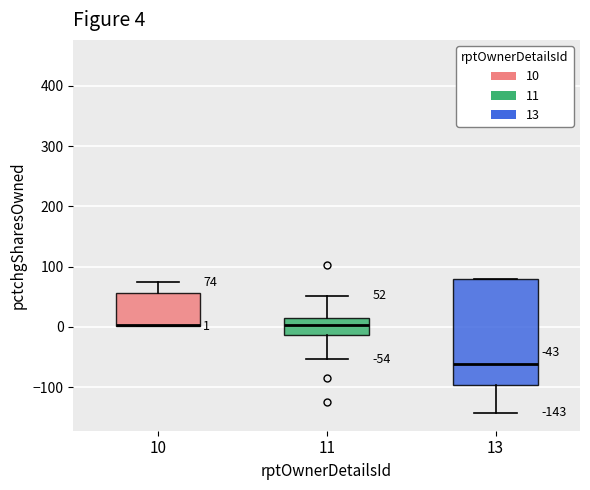

Which box is the tallest, from its lower edge to its upper edge?

13